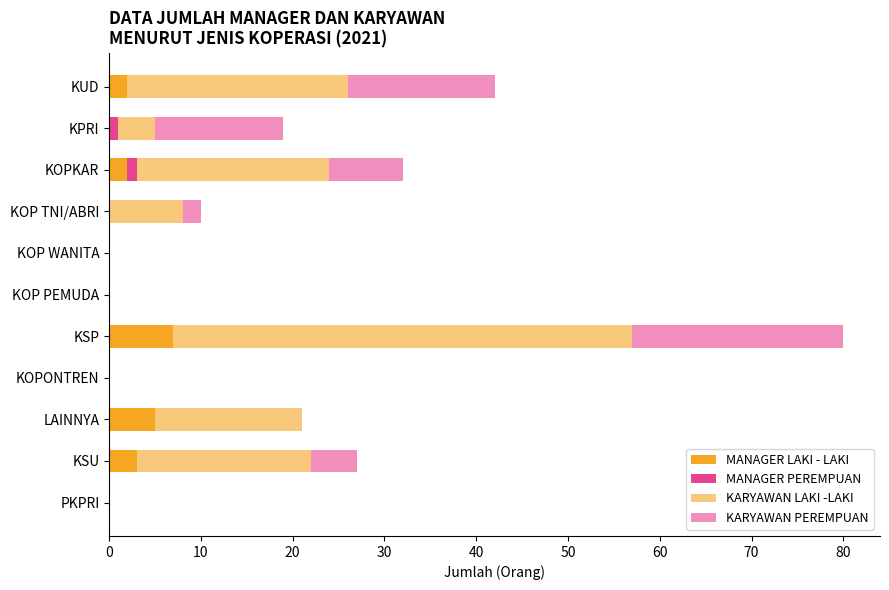

At how many categories does at least one series exceed 30?

1